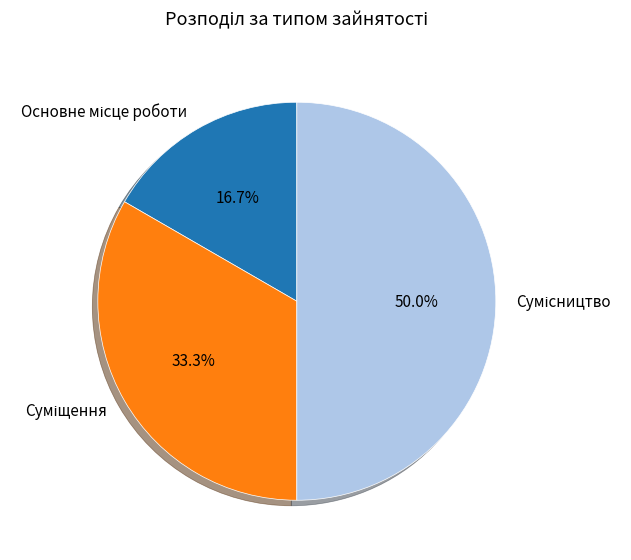

Is there a majority slice in this chart?

No